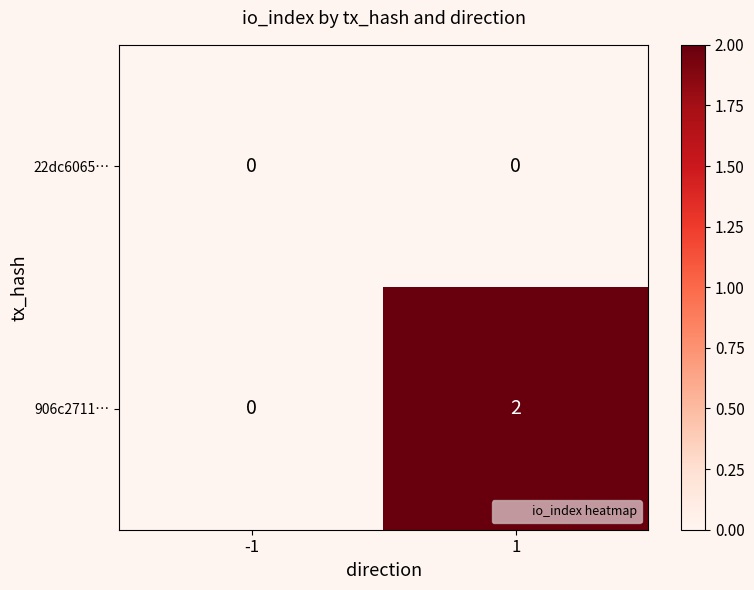

Reading right to left, list all the values displayed in this chart.

22dc6065…: 0	0
906c2711…: 2	0